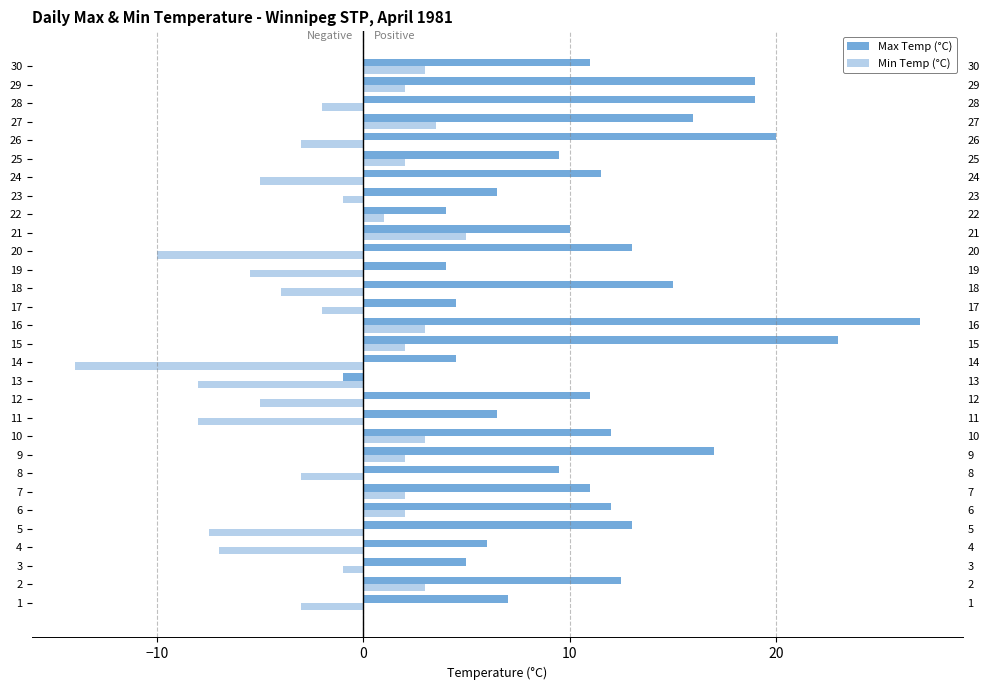

What is the sum of all Max Temp (°C) values?

339.0